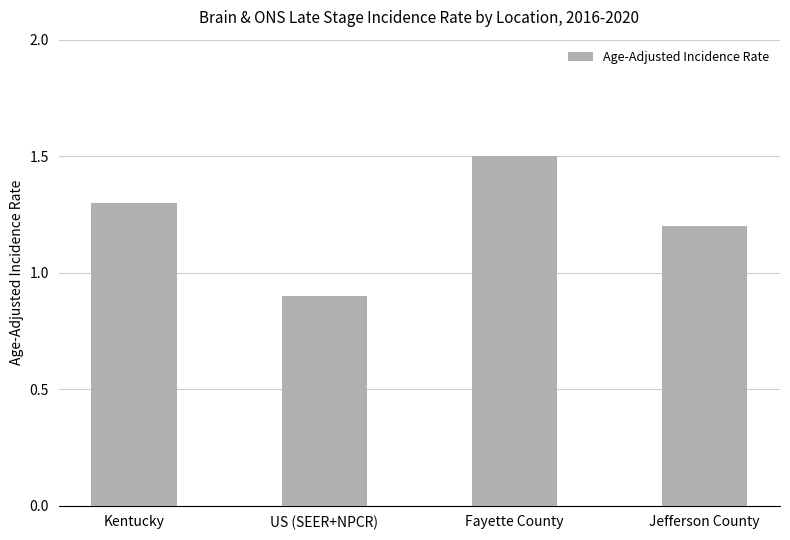

What is the label of the 2nd bar from the right?

Fayette County